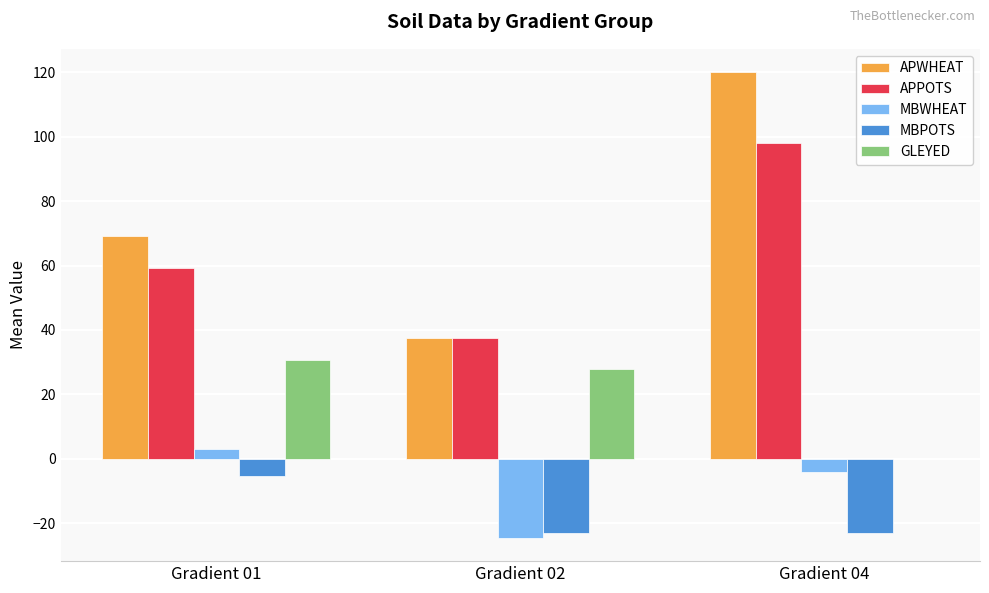

At which category is the sum across all series the highest?

Gradient 04